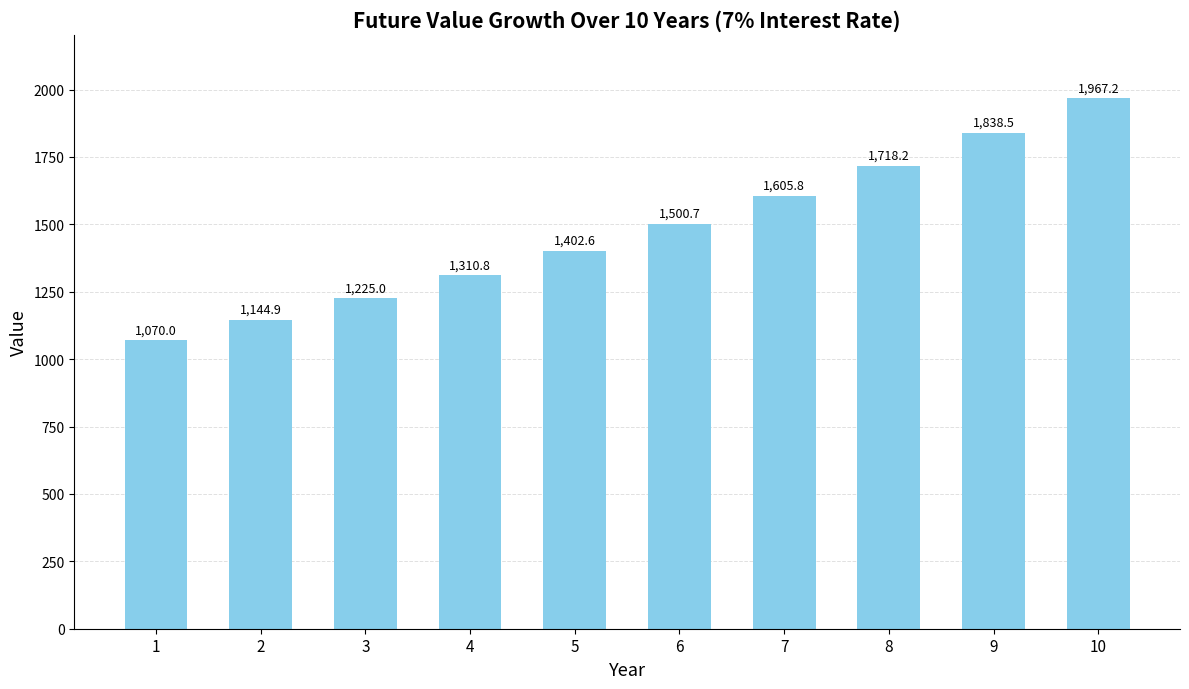

Which label corresponds to the largest value in the chart?

10